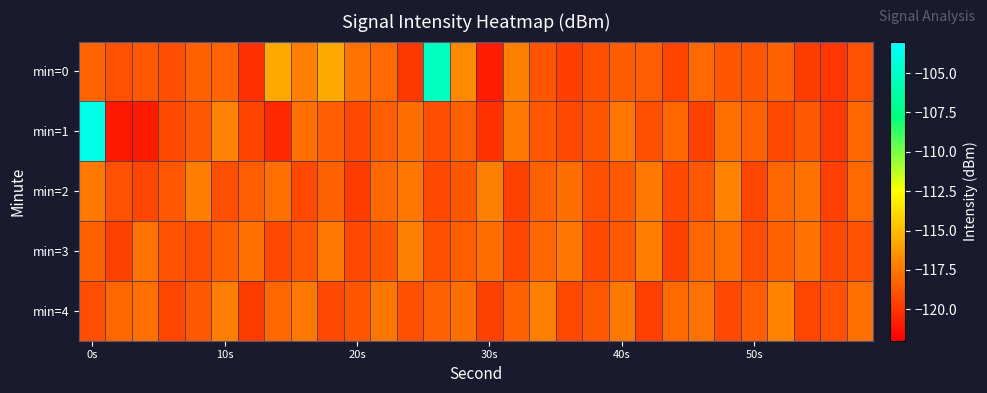

Reading left to right, what are all the values shown in this chart?

min=0: -118.3	-118.9	-118.7	-119.1	-118.3	-118.3	-120.2	-115.7	-117.2	-115.7	-117.7	-118.1	-119.9	-105.3	-116.9	-120.9	-117.2	-118.8	-119.7	-119.0	-118.5	-118.4	-119.4	-118.1	-118.8	-118.8	-118.3	-119.7	-120.0	-118.9
min=1: -104.0	-121.1	-121.0	-119.2	-118.6	-117.1	-119.4	-120.5	-117.8	-118.5	-119.2	-118.5	-117.9	-119.1	-118.3	-120.1	-117.5	-118.7	-119.3	-118.8	-117.6	-119.0	-118.2	-119.5	-117.8	-118.4	-119.2	-118.6	-119.8	-118.1
min=2: -117.5	-118.9	-119.4	-118.7	-117.3	-119.1	-118.5	-117.8	-119.2	-118.3	-119.7	-118.1	-117.6	-119.3	-118.8	-117.2	-119.5	-118.4	-117.9	-119.0	-118.6	-117.4	-119.2	-118.7	-117.1	-119.4	-118.2	-117.7	-119.6	-118.0
min=3: -118.3	-119.5	-117.7	-118.9	-119.1	-118.4	-117.8	-119.2	-118.6	-117.5	-119.3	-118.8	-117.2	-119.0	-118.5	-117.9	-119.4	-118.1	-117.6	-119.2	-118.7	-117.3	-119.5	-118.2	-117.8	-119.1	-118.4	-117.7	-119.3	-118.9
min=4: -119.1	-118.2	-117.8	-119.4	-118.6	-117.3	-119.7	-118.1	-117.5	-119.2	-118.8	-117.6	-119.0	-118.3	-117.9	-119.5	-118.4	-117.2	-119.3	-118.7	-117.4	-119.6	-118.0	-117.7	-119.2	-118.5	-117.1	-119.4	-118.9	-117.8